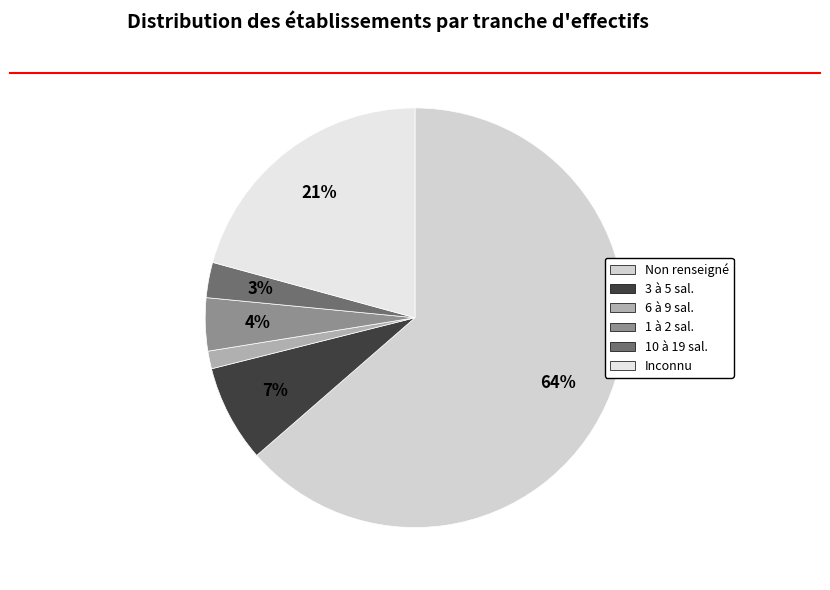

Which slice is the smallest?

6 à 9 sal.